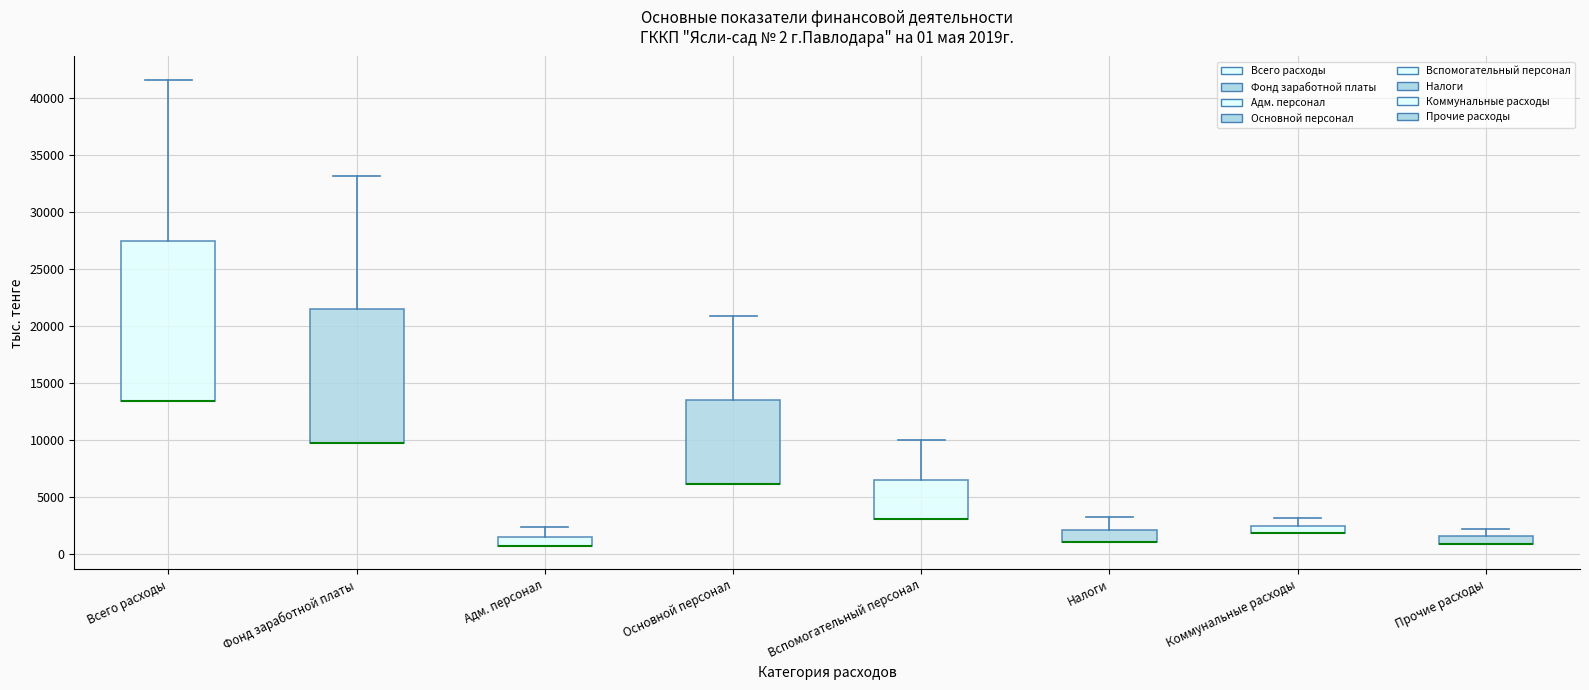

Comparing the boxes themselves (not the whiskers), which one is the tallest?

Всего расходы